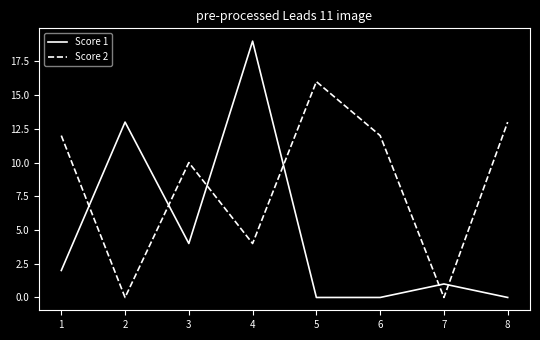

Where is Score 1 nearest to the value 9?

2